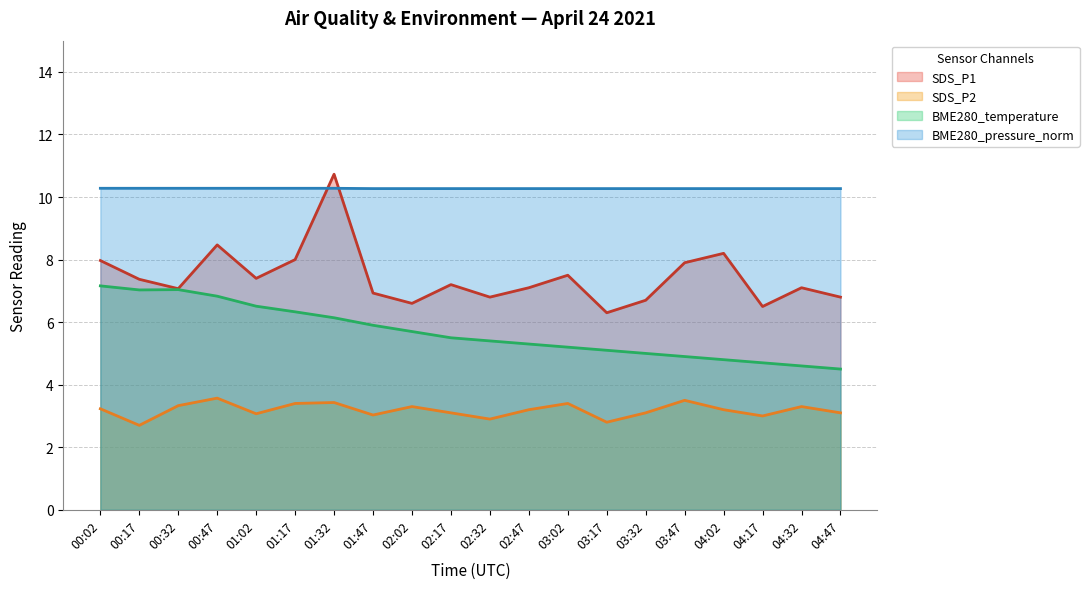

What is the sum of all BME280_pressure_norm values?

205.5